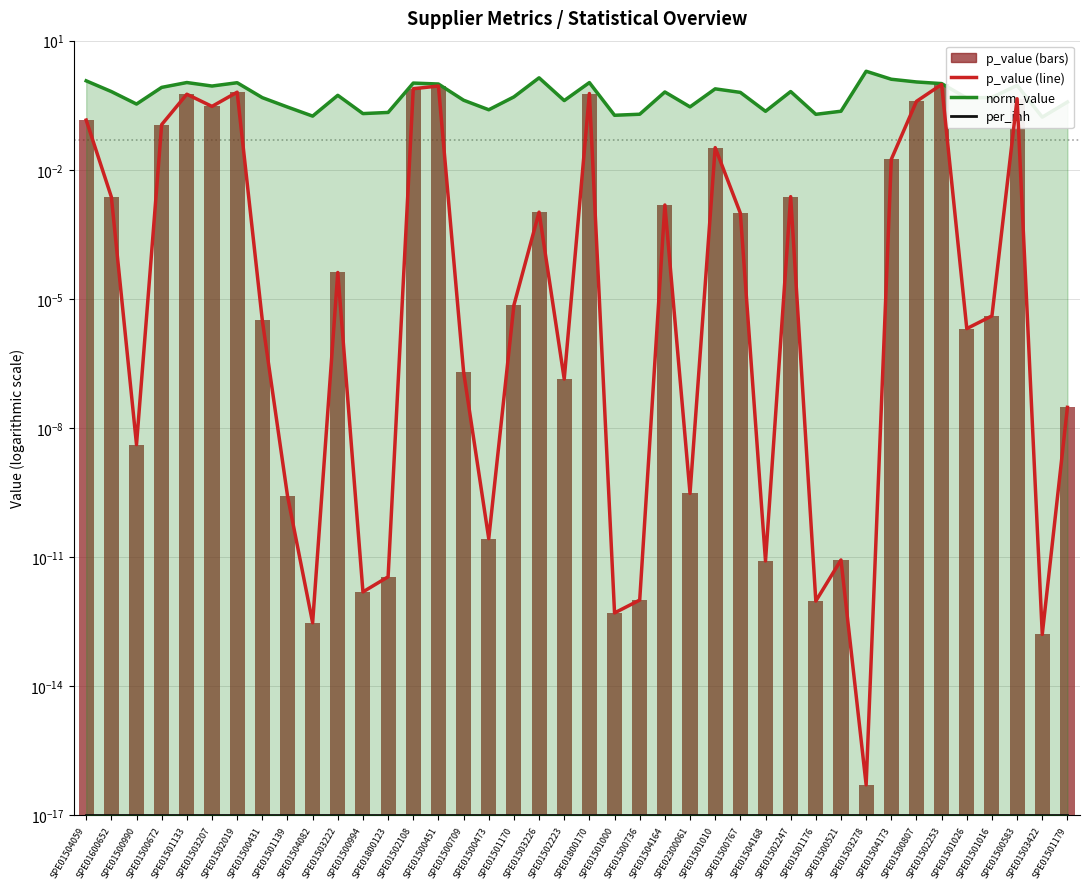

Which has a higher value, SPE01502019 or SPE01501026?

SPE01502019